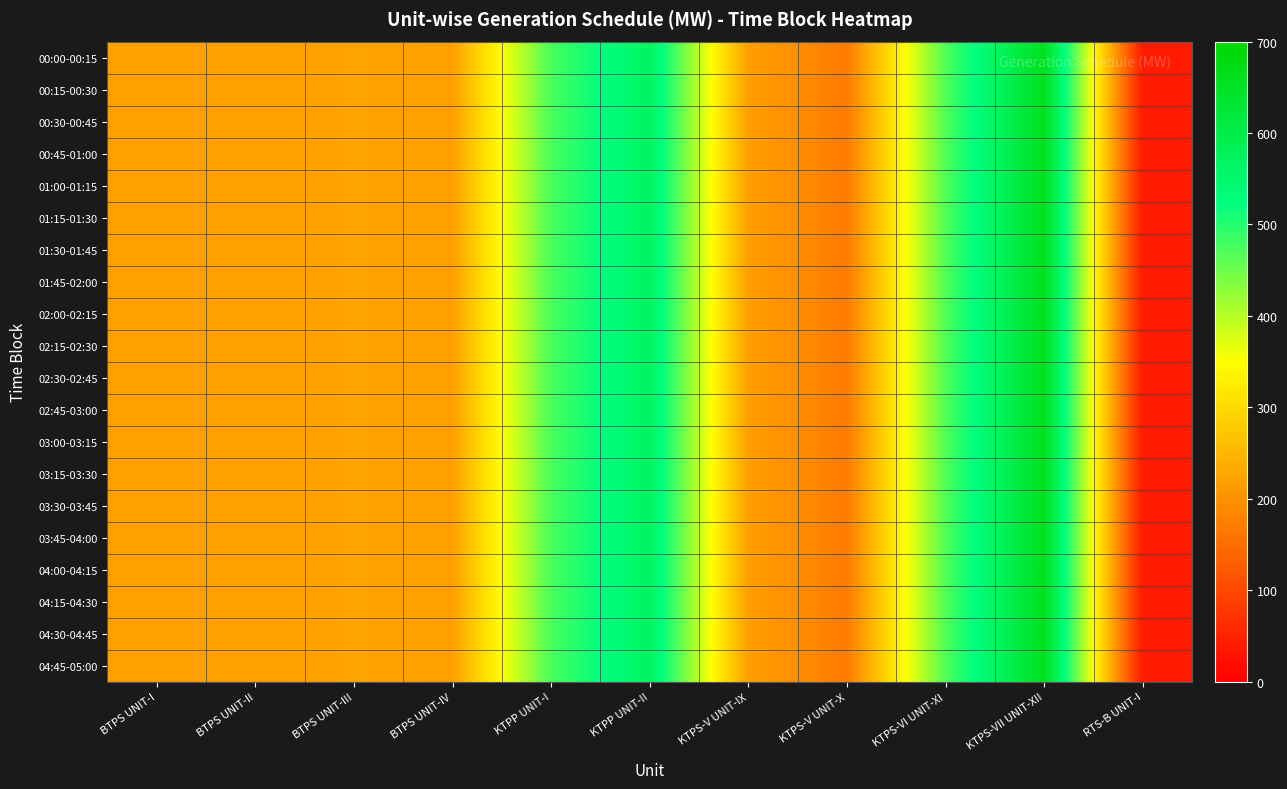

Which series has the largest total across all categories?

00:00-00:15